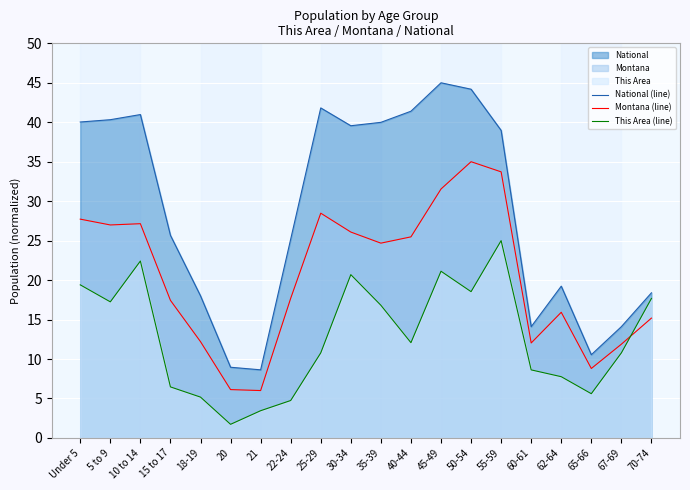

What is the label of the 8th point from the left?

22-24